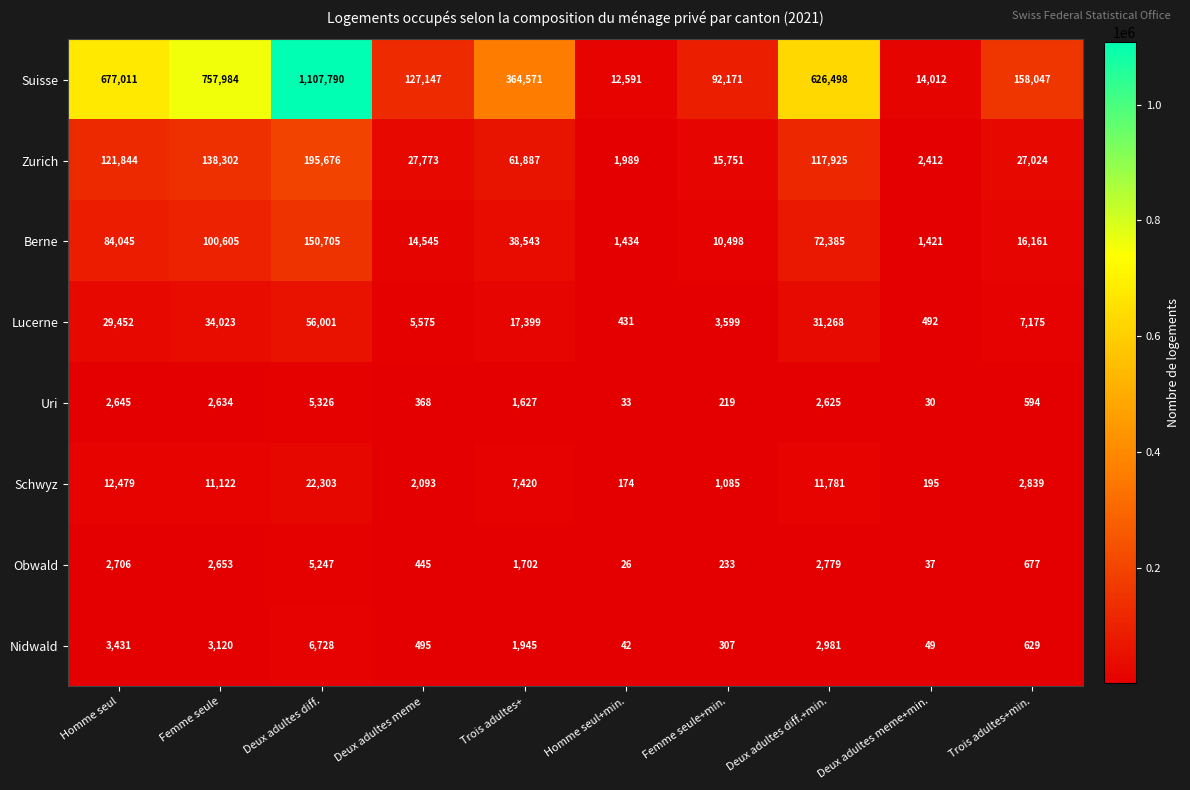

Is it true that Uri equals 3016 at Deux adultes diff.?

False